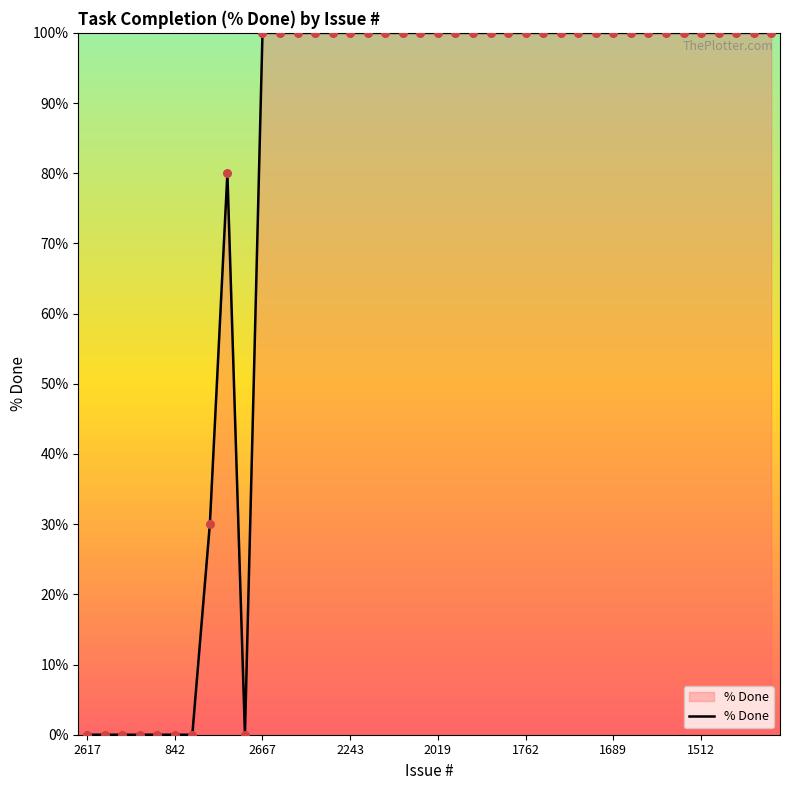

What is the greatest value displayed?

100